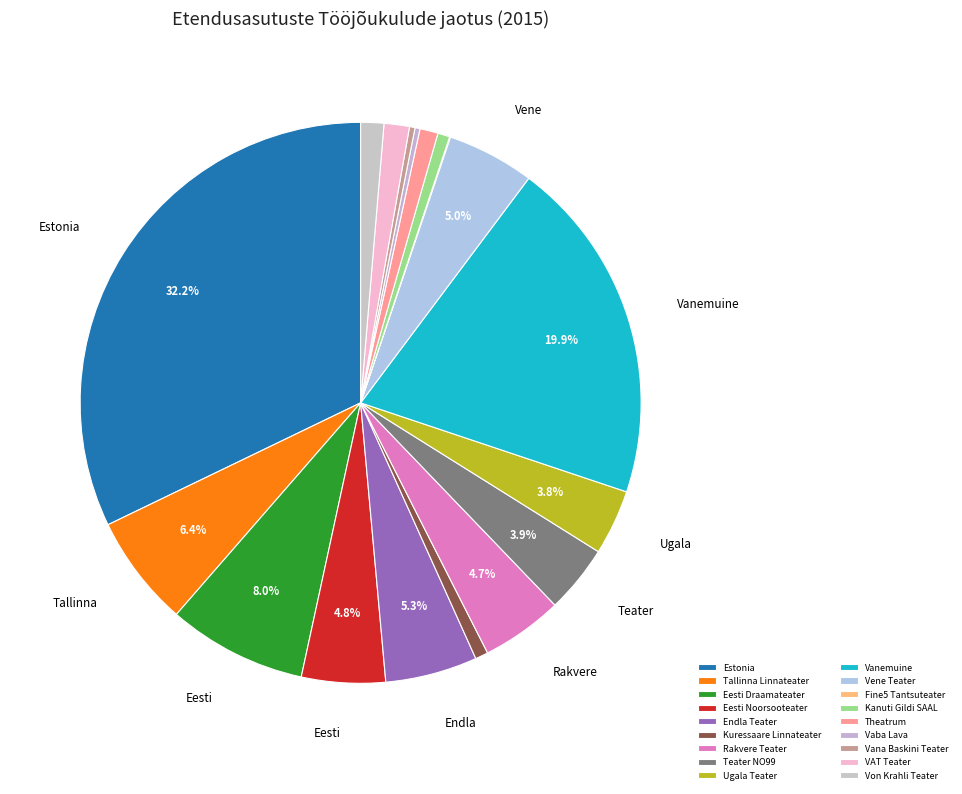

Which slice is the smallest?

Fine5 Tantsuteater